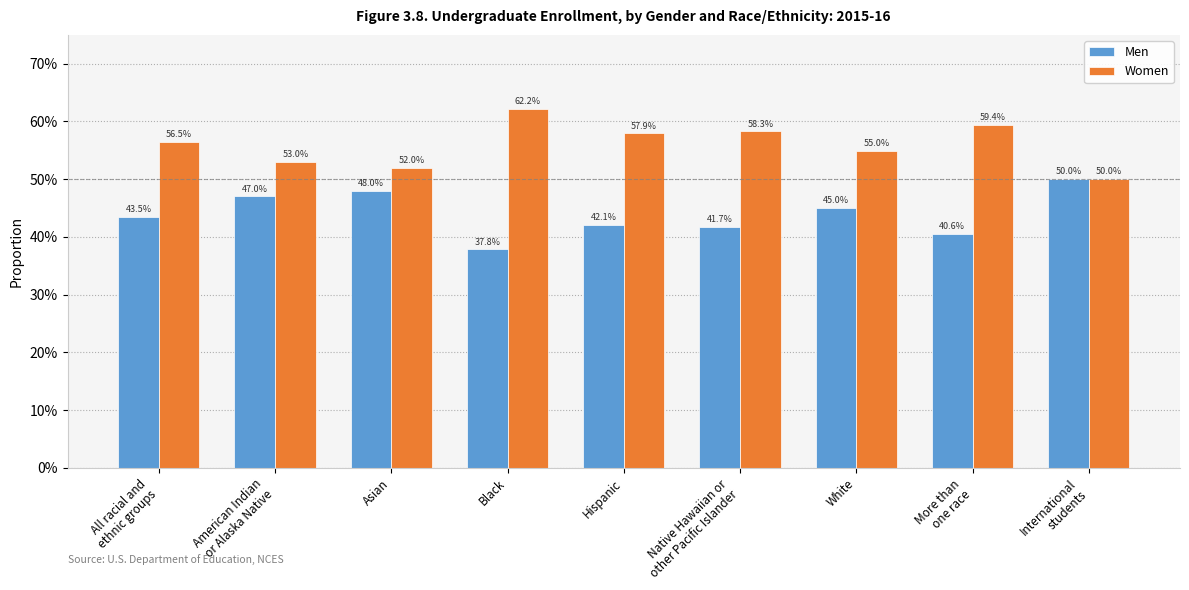

Does the chart contain any negative values?

No